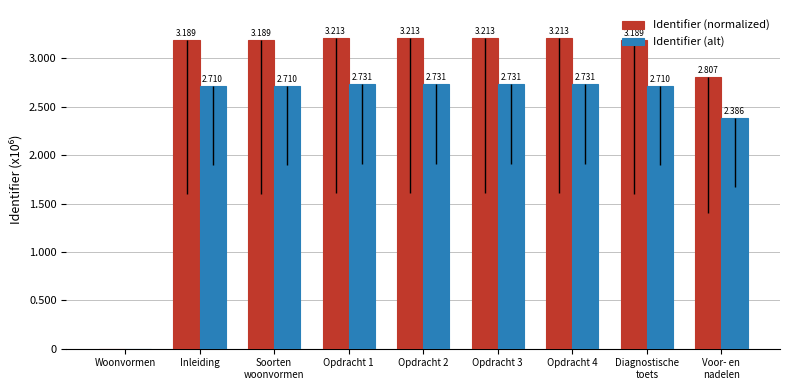

Is the value of Identifier (normalized) at Inleiding greater than the value of Identifier (alt) at Opdracht 2?

Yes